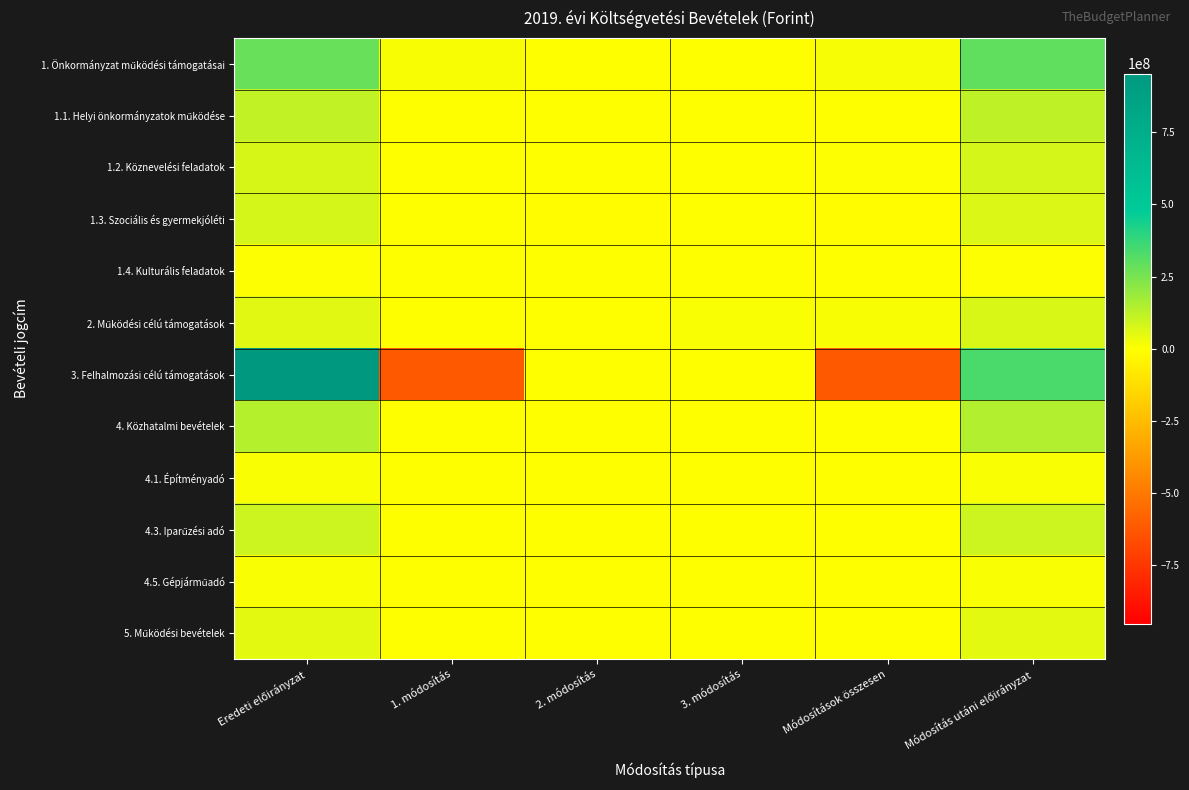

Count the number of categories in the chart.

6